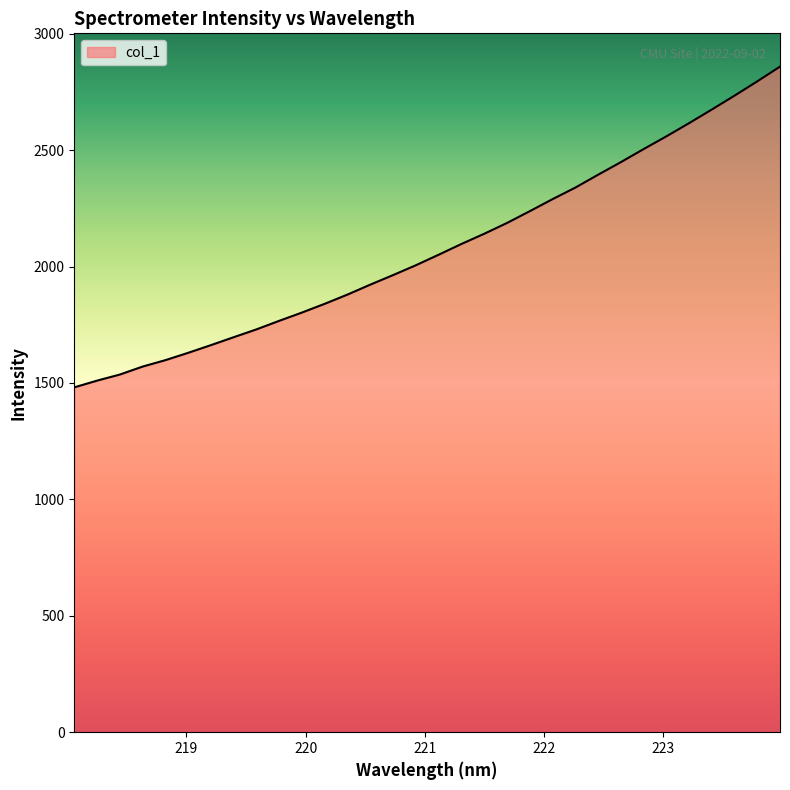

What is the difference between the maximum and minimum values?

1377.7